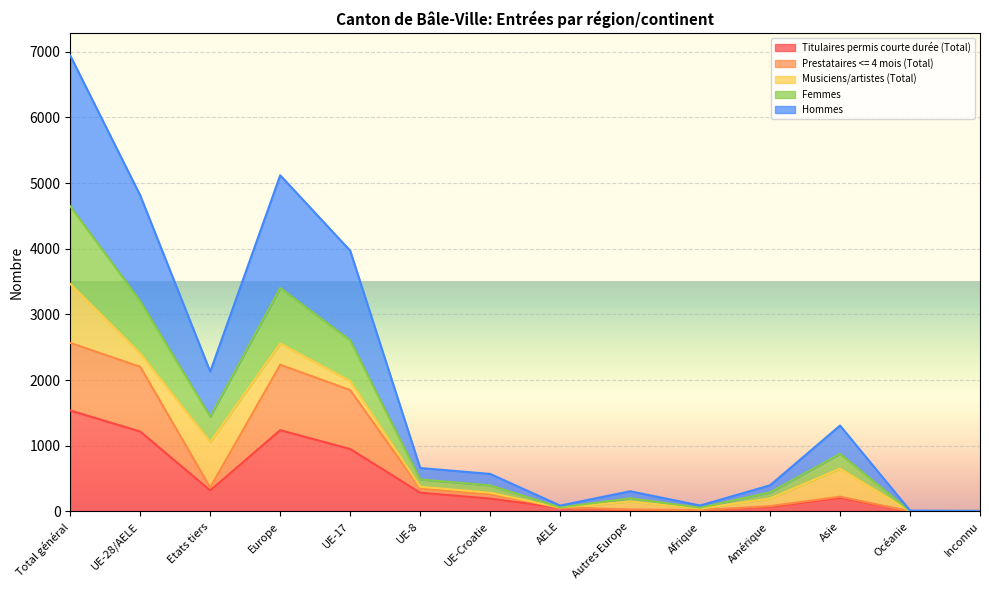

Does the chart display data point markers on the line(s)?

No